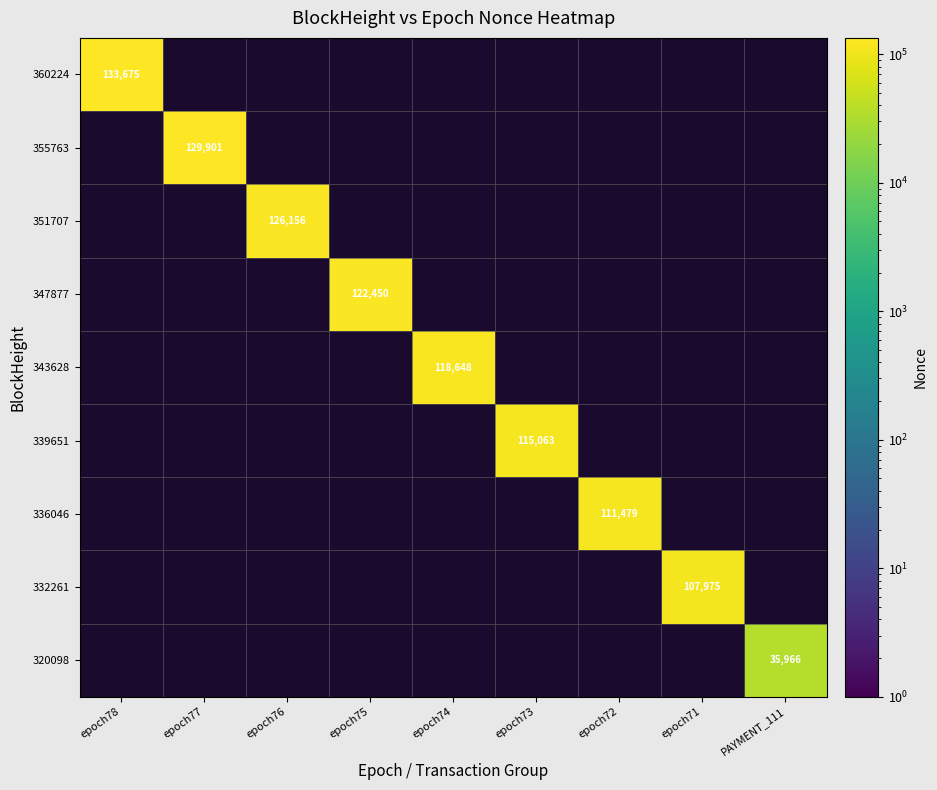

How many positive values does the 339651 series have?

1